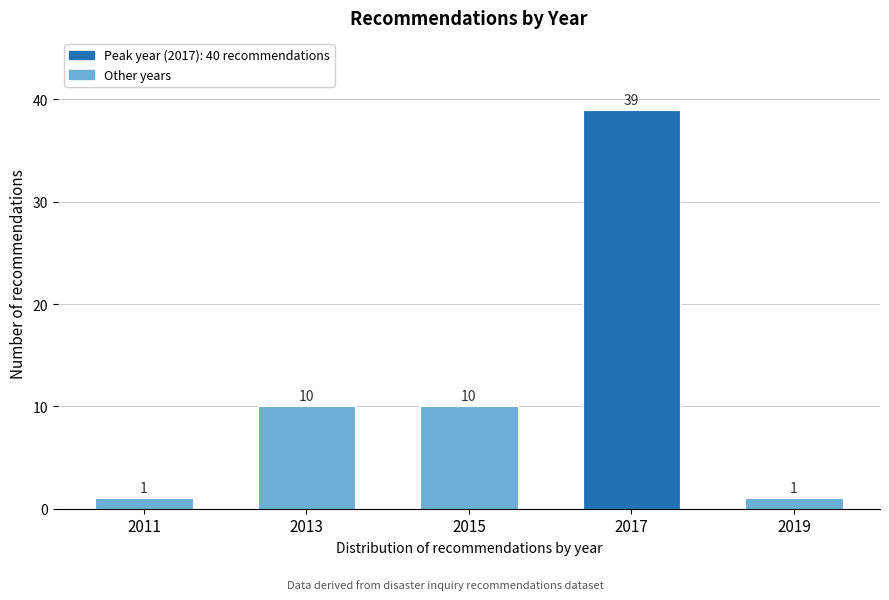

Reading left to right, list all the values displayed in this chart.

1	10	10	39	1